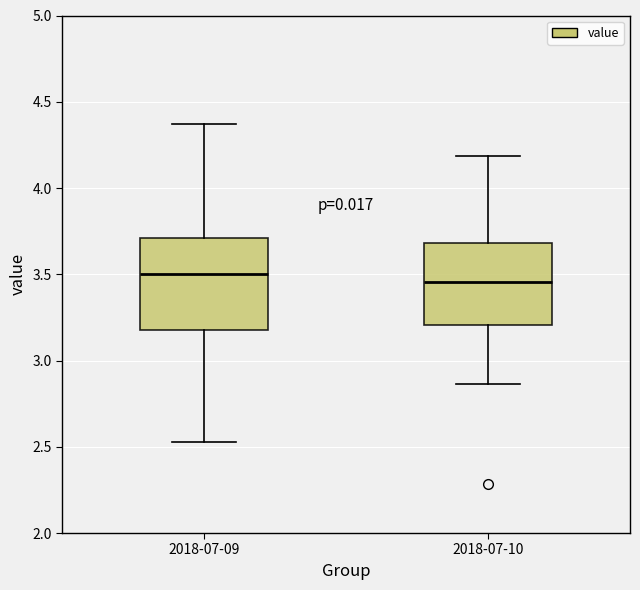

Reading left to right, transcribe this box plot: for each box, give where its median line is, the range the box spans, and where its two whiskers end, as read against the y-axis. The values are not printed on the chart, so give them approximately, as read against the axis.

2018-07-09: median 3.50, box 3.20 to 3.70, whiskers 2.55 to 4.35
2018-07-10: median 3.45, box 3.20 to 3.70, whiskers 2.85 to 4.20